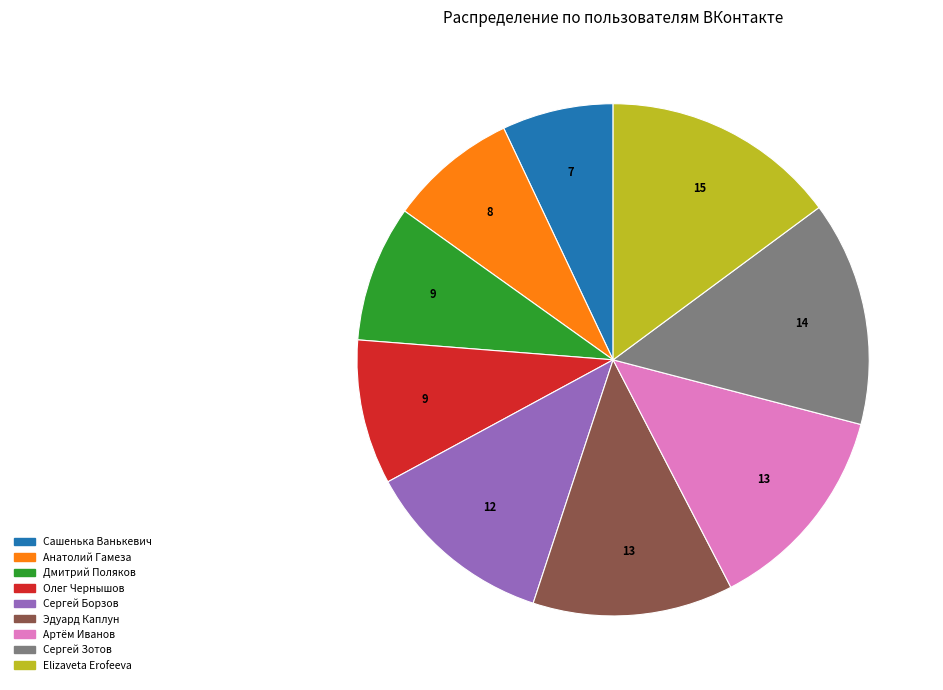

True or false: Сашенька Ванькевич accounts for 7% of the total.

True